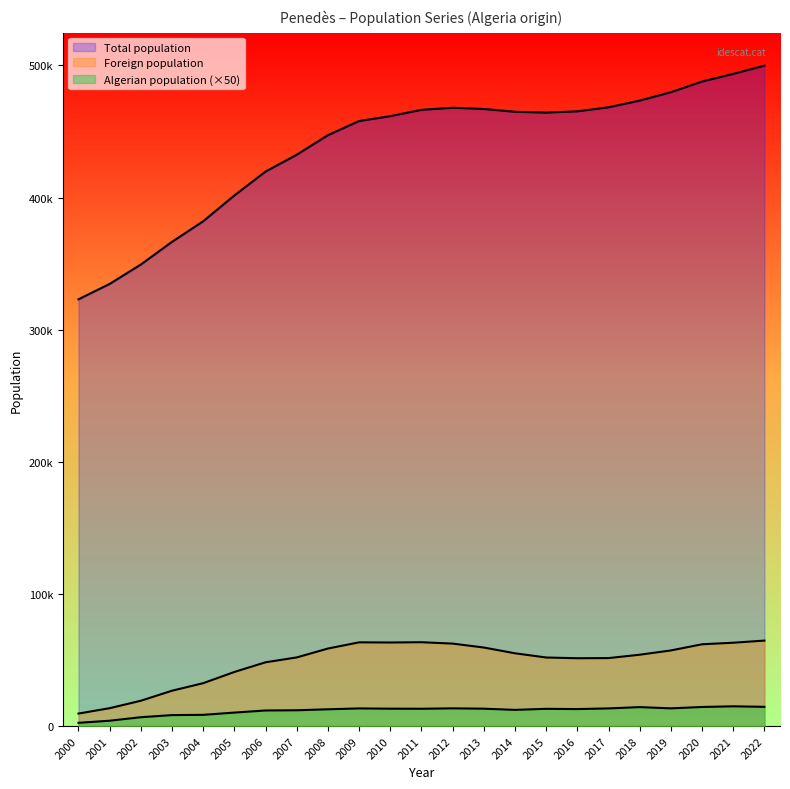

Where is the first local maximum for Foreign population?

2009